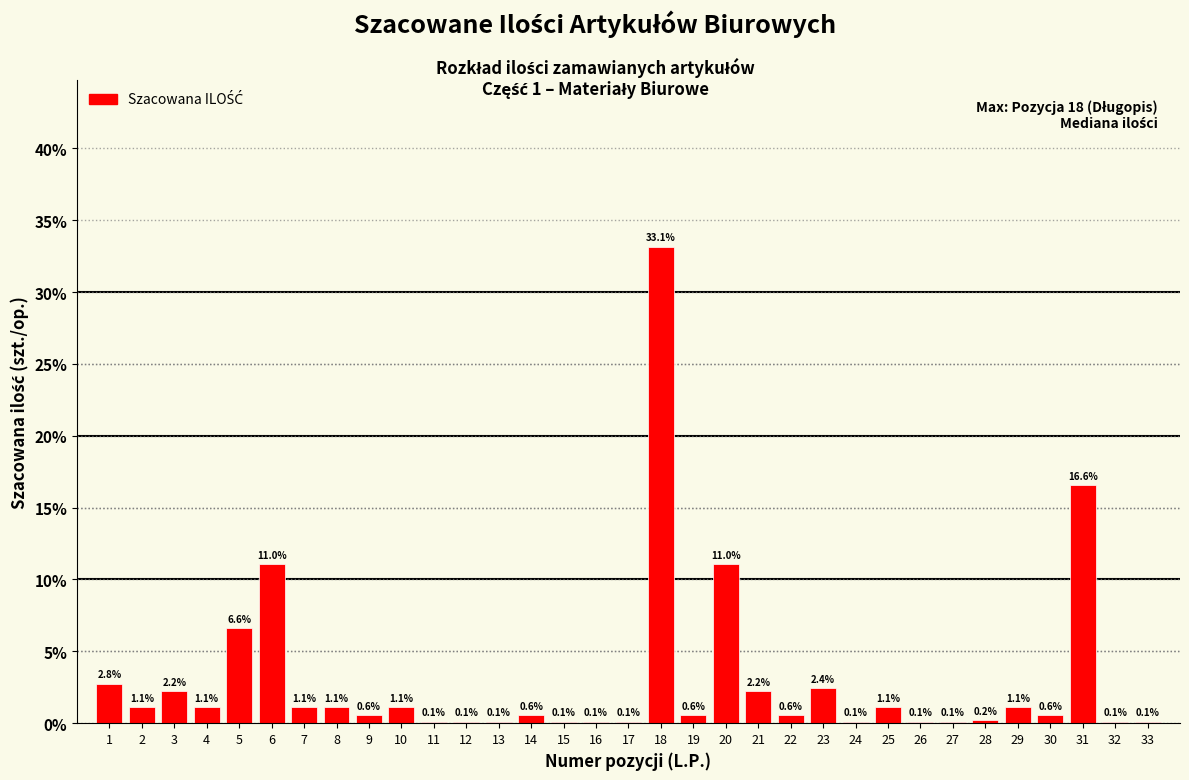

Reading left to right, what are all the values shown in this chart?

1=2.8	2=1.1	3=2.2	4=1.1	5=6.6	6=11.0	7=1.1	8=1.1	9=0.6	10=1.1	11=0.1	12=0.1	13=0.1	14=0.6	15=0.1	16=0.1	17=0.1	18=33.1	19=0.6	20=11.0	21=2.2	22=0.6	23=2.4	24=0.1	25=1.1	26=0.1	27=0.1	28=0.2	29=1.1	30=0.6	31=16.6	32=0.1	33=0.1